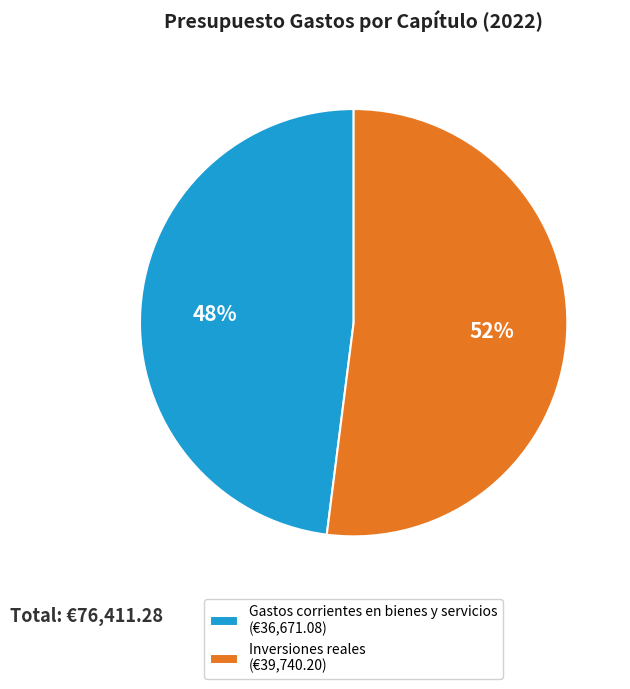

How many slices are in this pie chart?

2